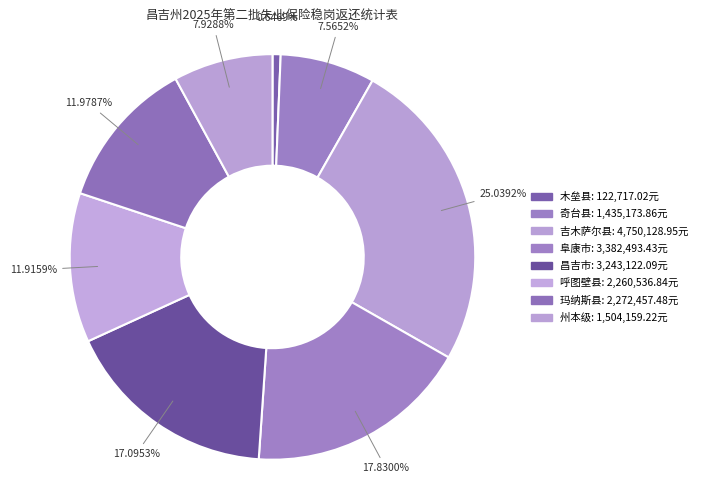

How many segments does this pie chart have?

8